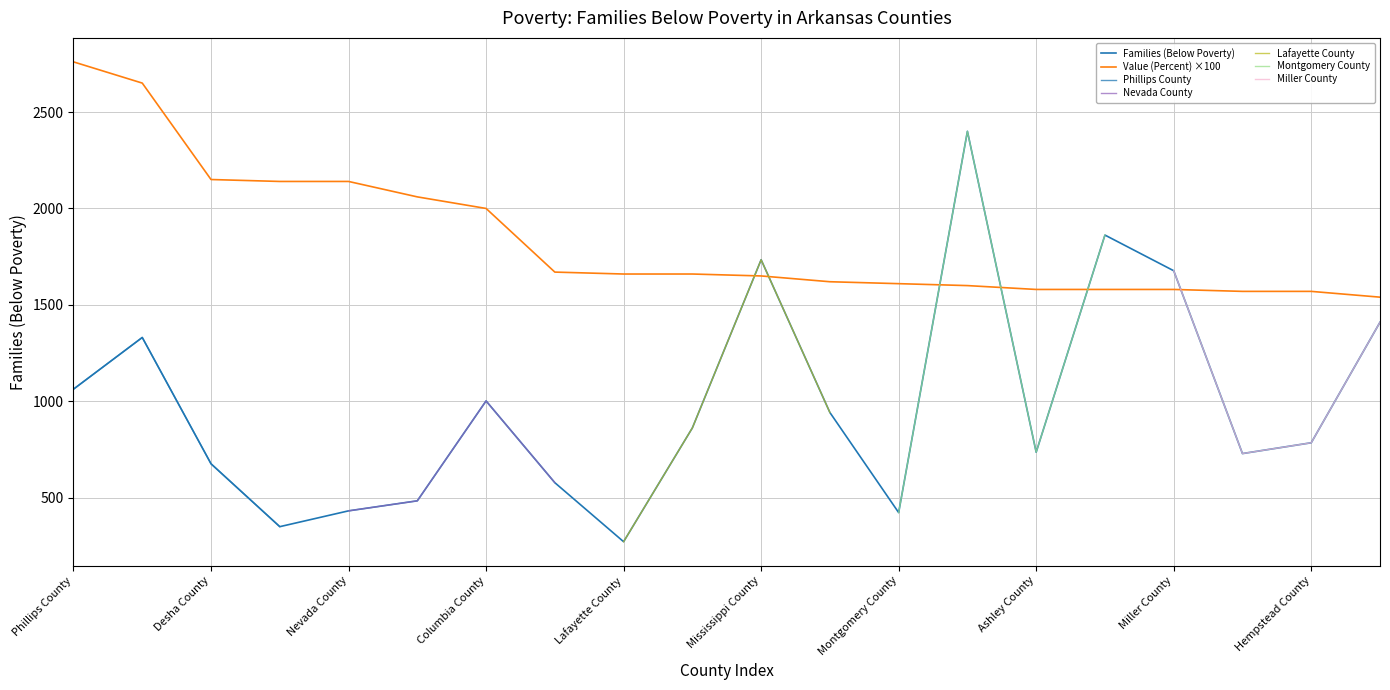

How many data points in Value (Percent) are above 1660?

10